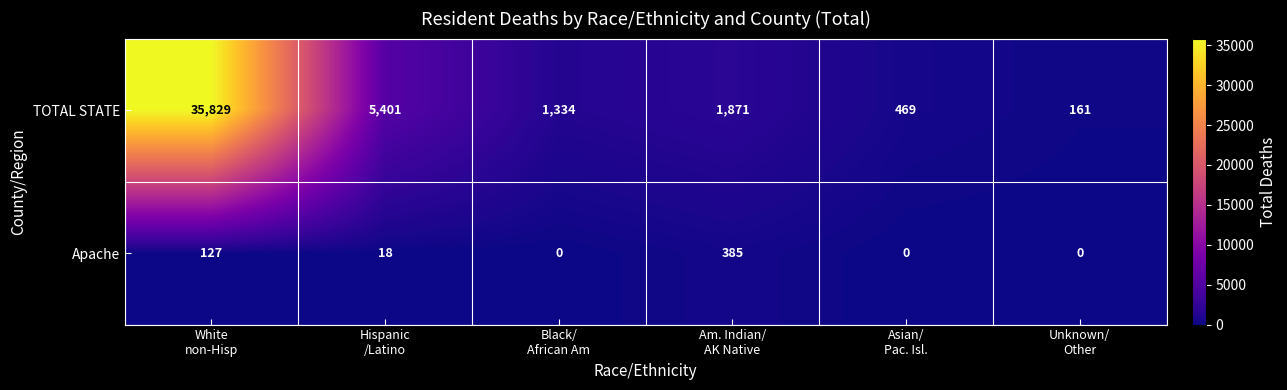

Reading right to left, extract all data points from this chart.

TOTAL STATE: 161	469	1871	1334	5401	35829
Apache: 0	0	385	0	18	127